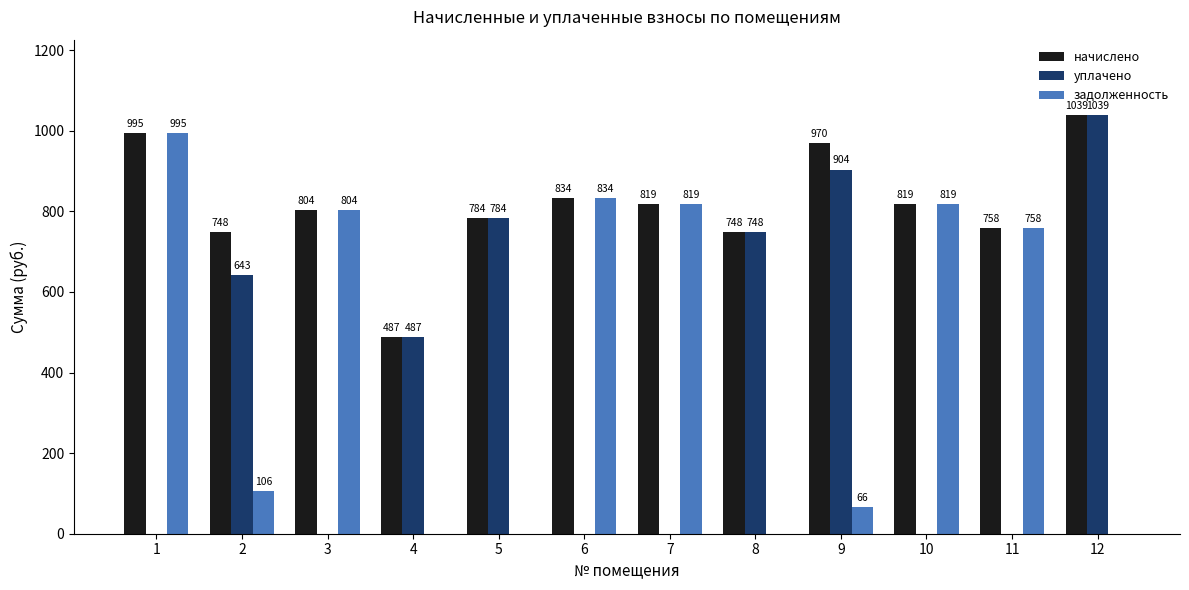

What are all the series names shown in the legend?

начислено, уплачено, задолженность